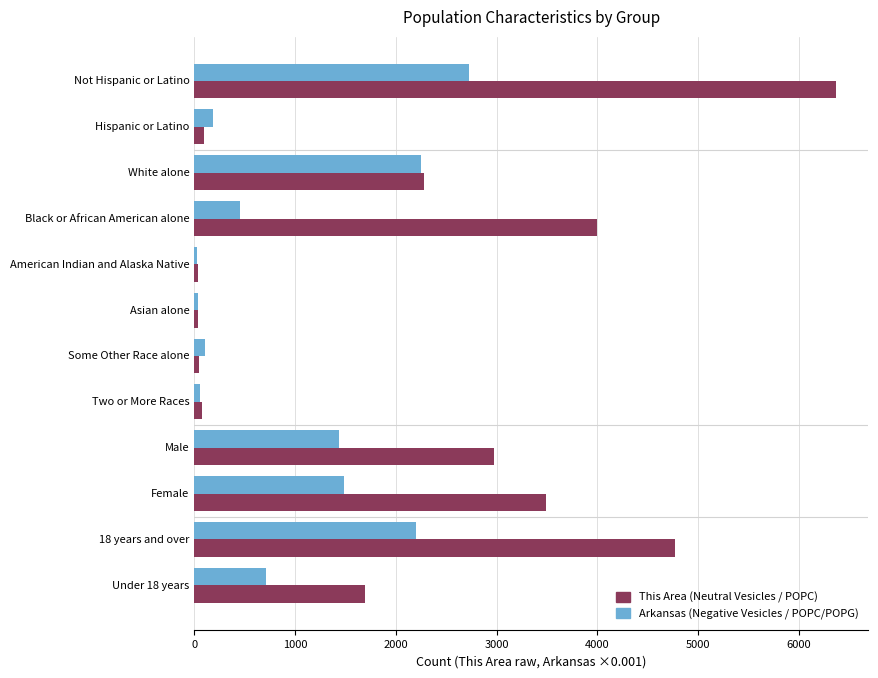

What is the greatest value displayed?

6373.0